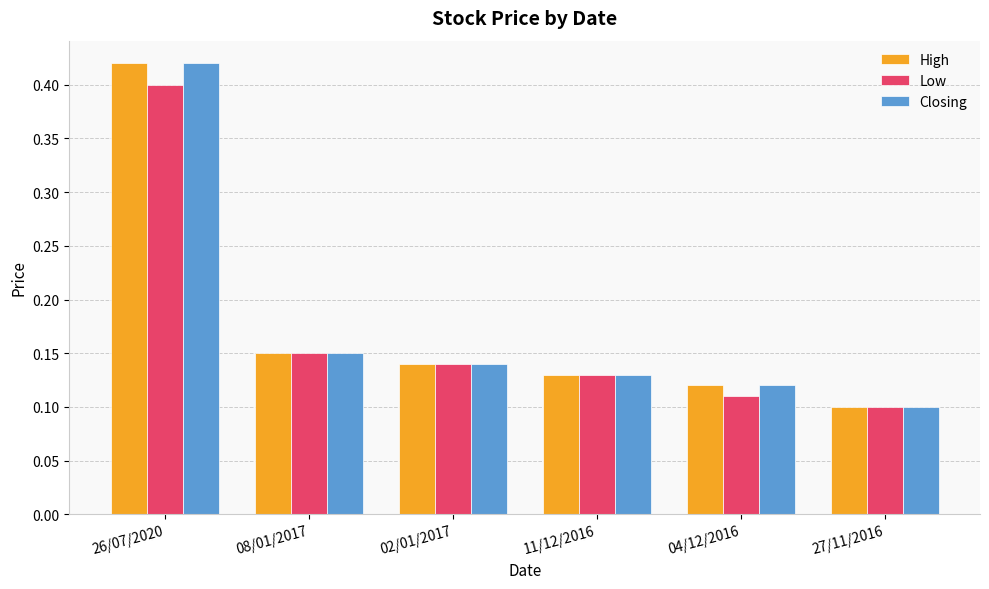

At which label is High closest to 0?

27/11/2016